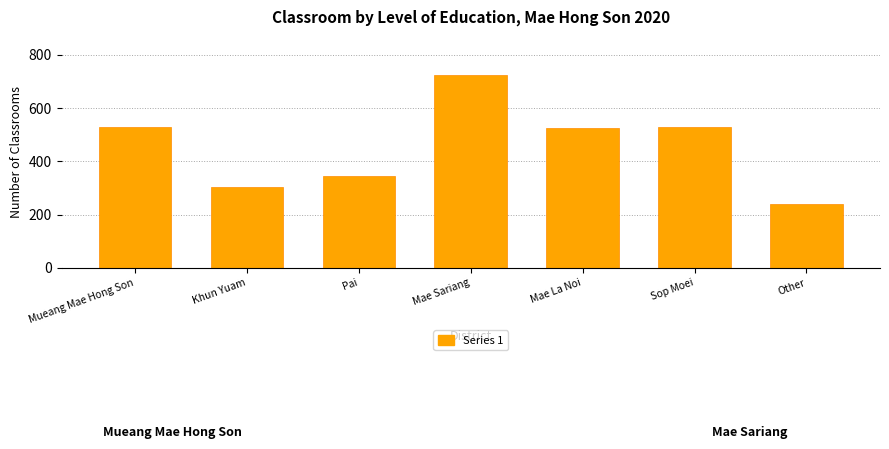

The value at Mae La Noi is 860. True or false?

False